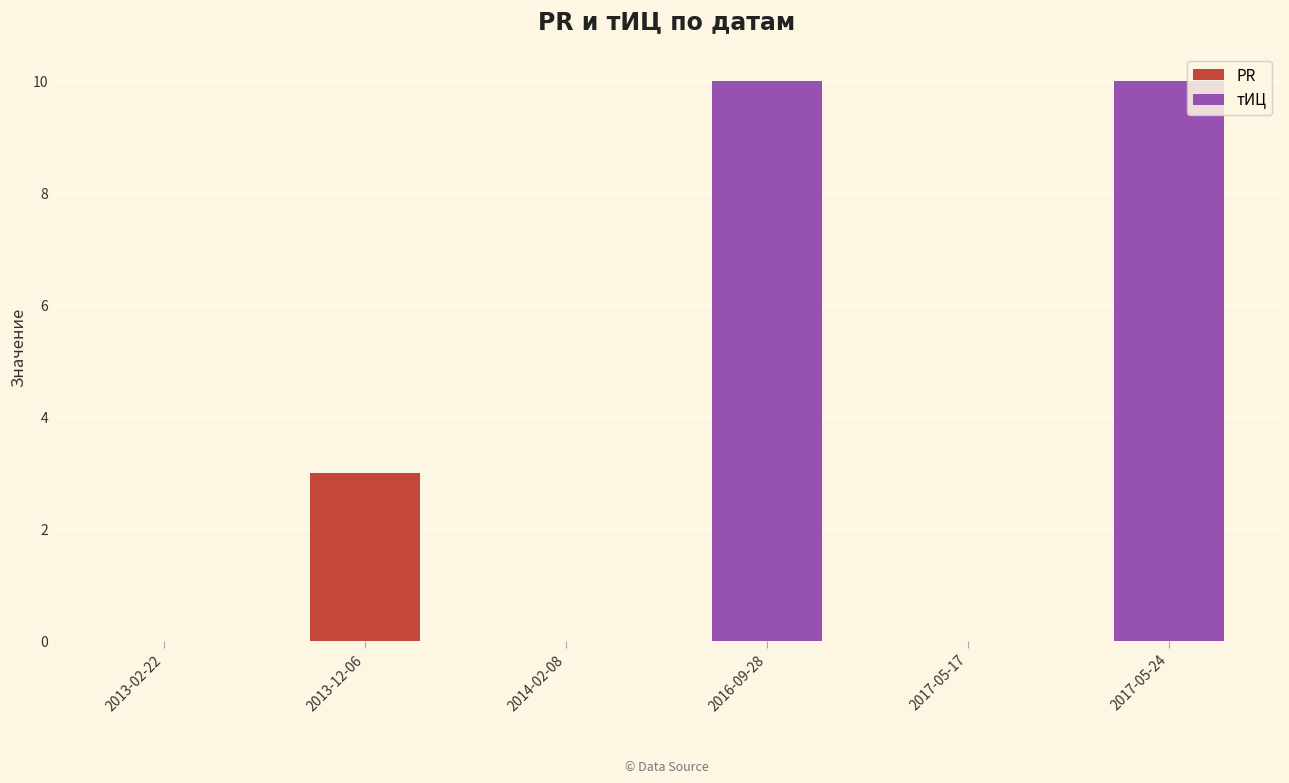

At which label does PR reach its peak?

2013-12-06